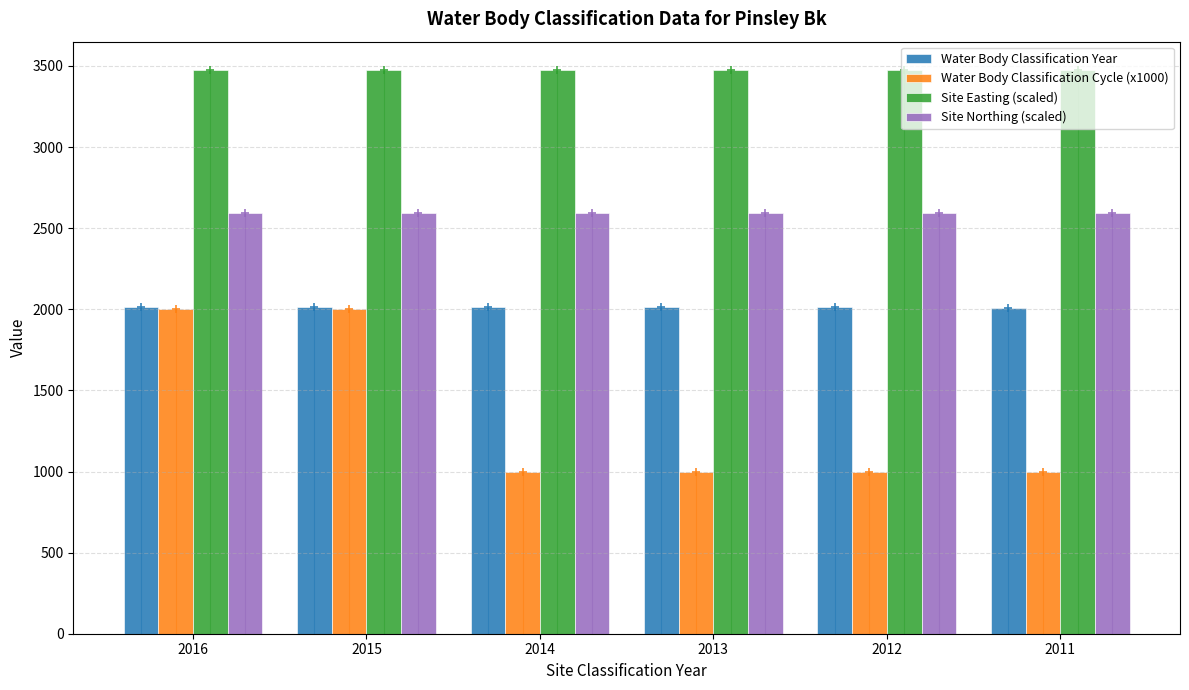

List the series in order of their overall mean, lowest first.

Water Body Classification Cycle (x1000), Water Body Classification Year, Site Northing (scaled), Site Easting (scaled)